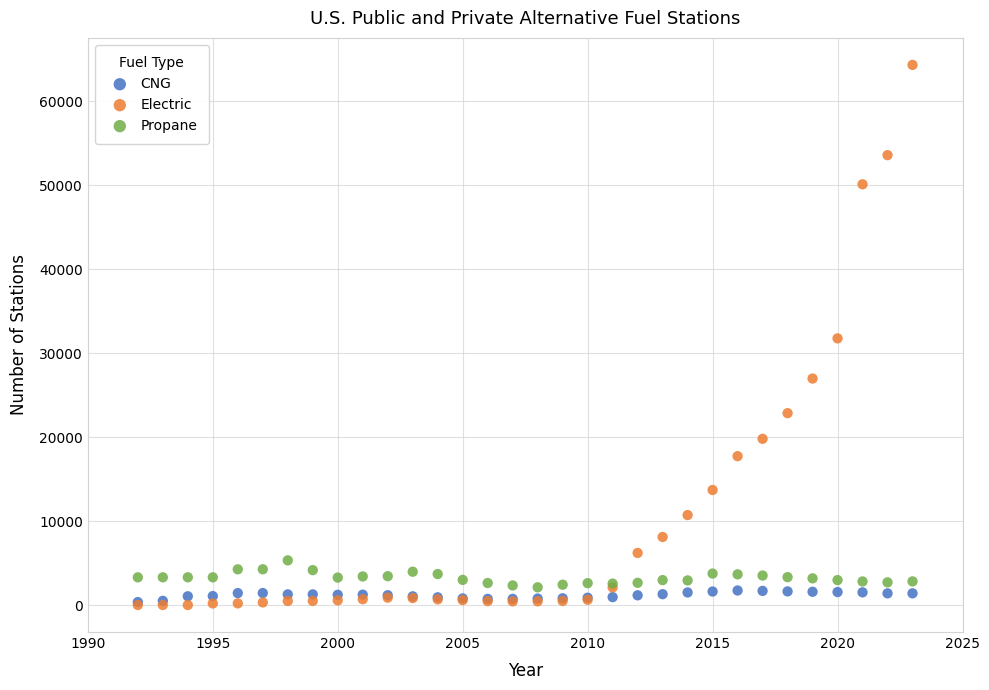

What are all the series names shown in the legend?

CNG, Electric, Propane